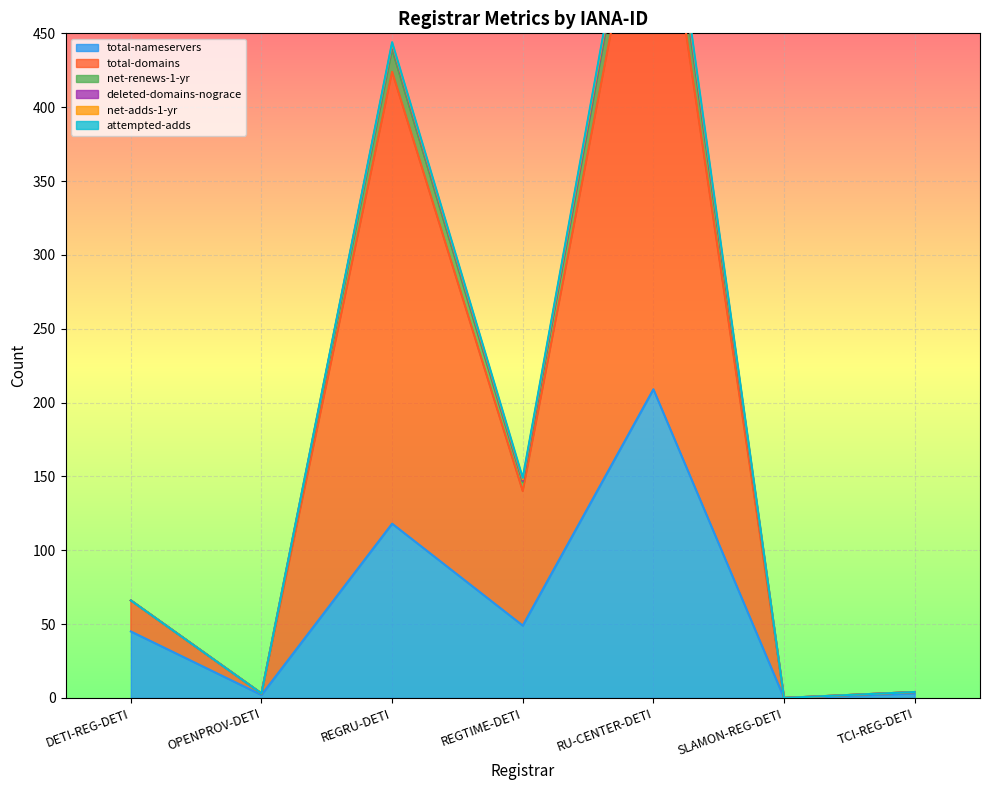

At how many categories does at least one series exceed 98?

3